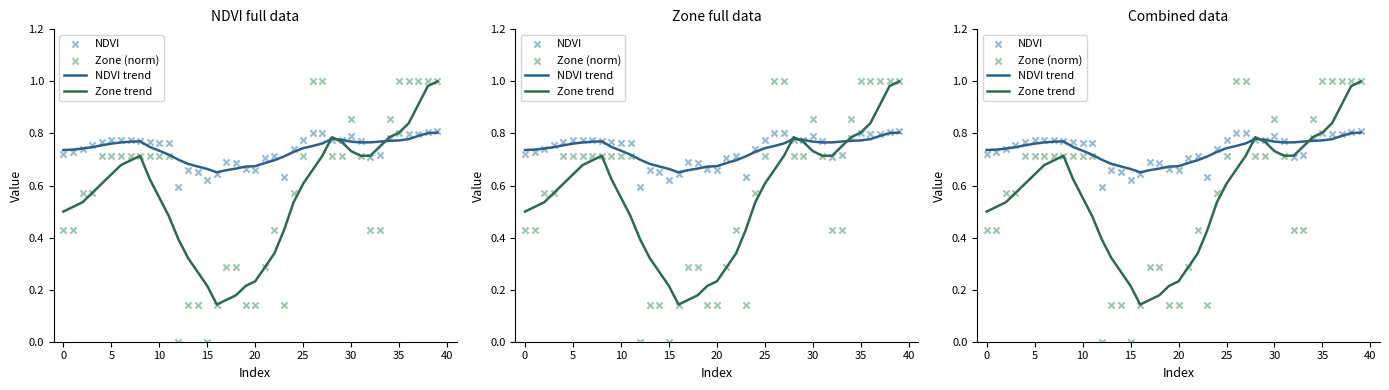

Is the value of Zone (norm) at 40 greater than the value of NDVI trend at 38?

No